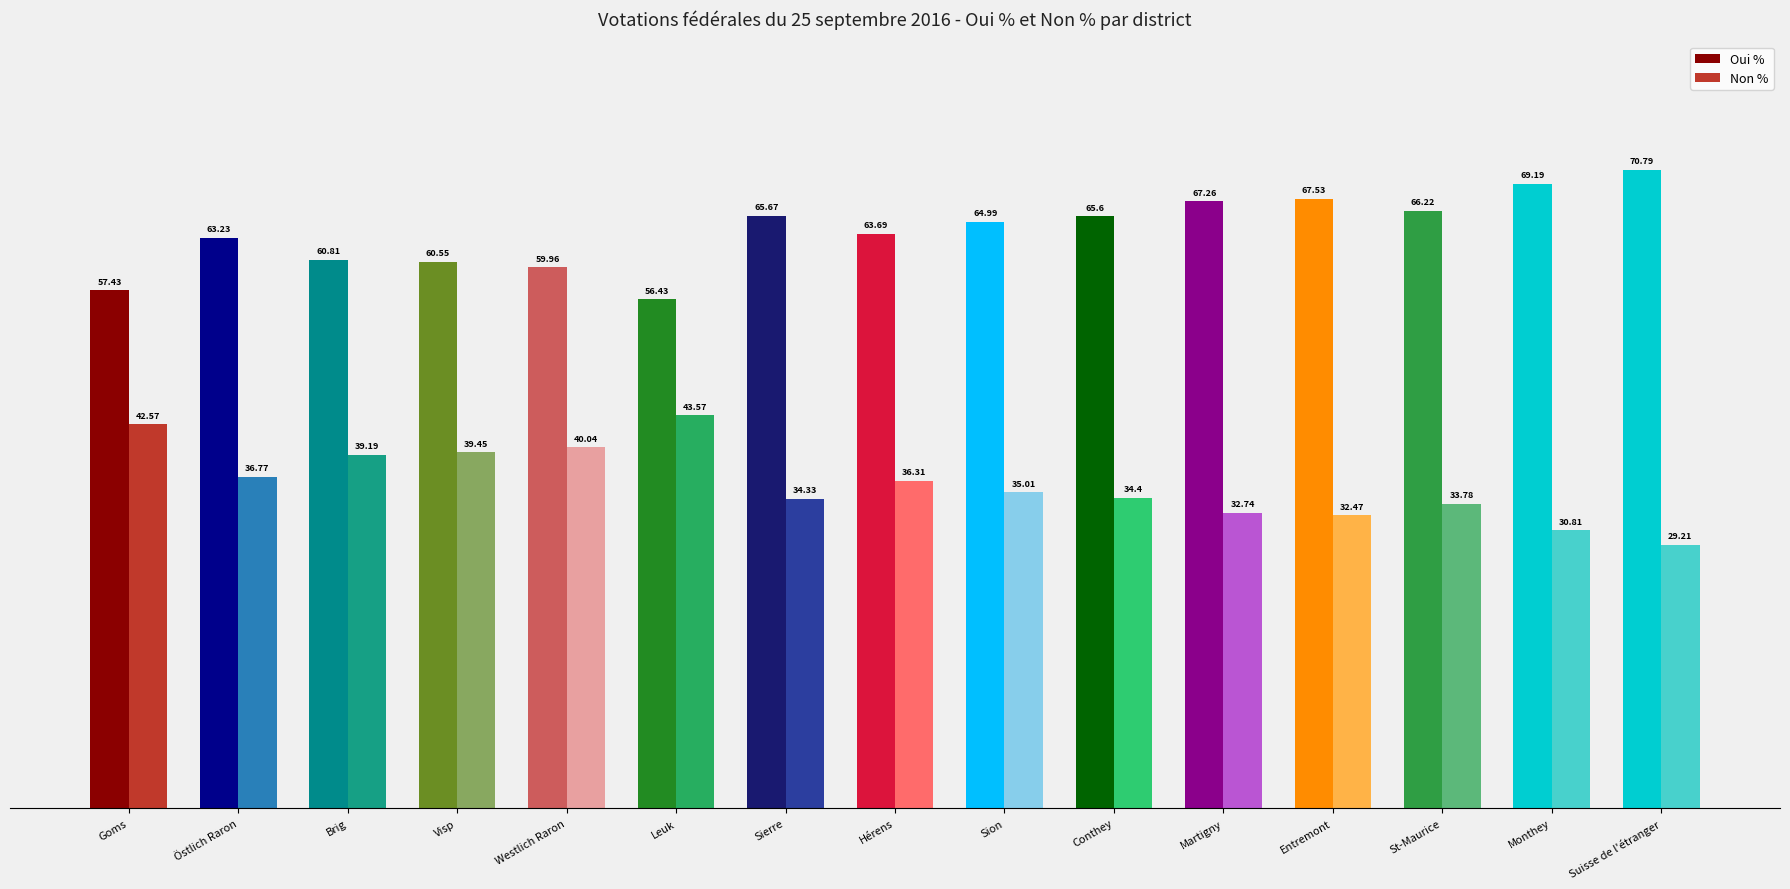

Does the chart contain any negative values?

No